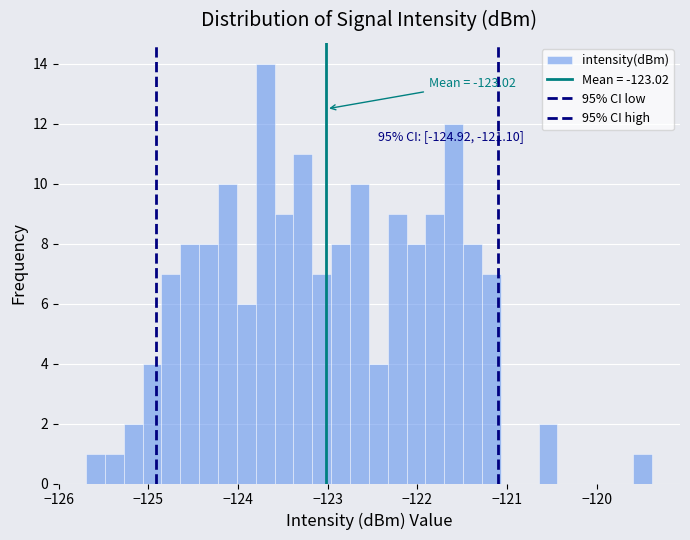

Read against the x-axis, roughly where is the centre of the tallest bar?

-123.7